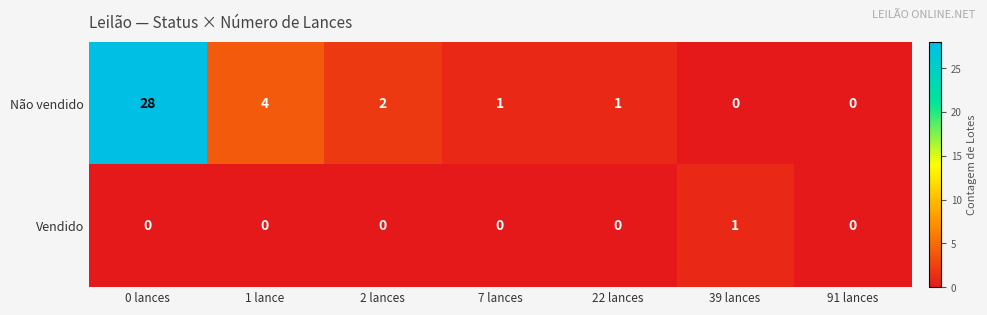

Reading left to right, what are all the values shown in this chart?

Não vendido: 0 lances=28	1 lance=4	2 lances=2	7 lances=1	22 lances=1	39 lances=0	91 lances=0
Vendido: 0 lances=0	1 lance=0	2 lances=0	7 lances=0	22 lances=0	39 lances=1	91 lances=0